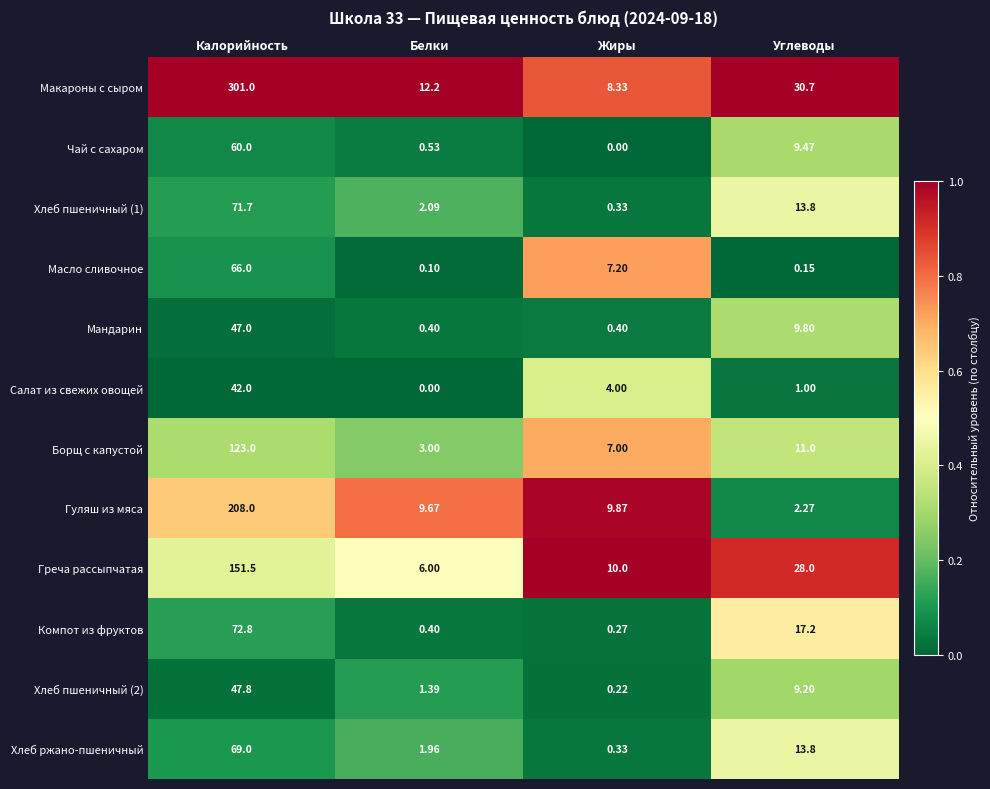

Where does the Хлеб пшеничный (1) series first go above 13?

Калорийность